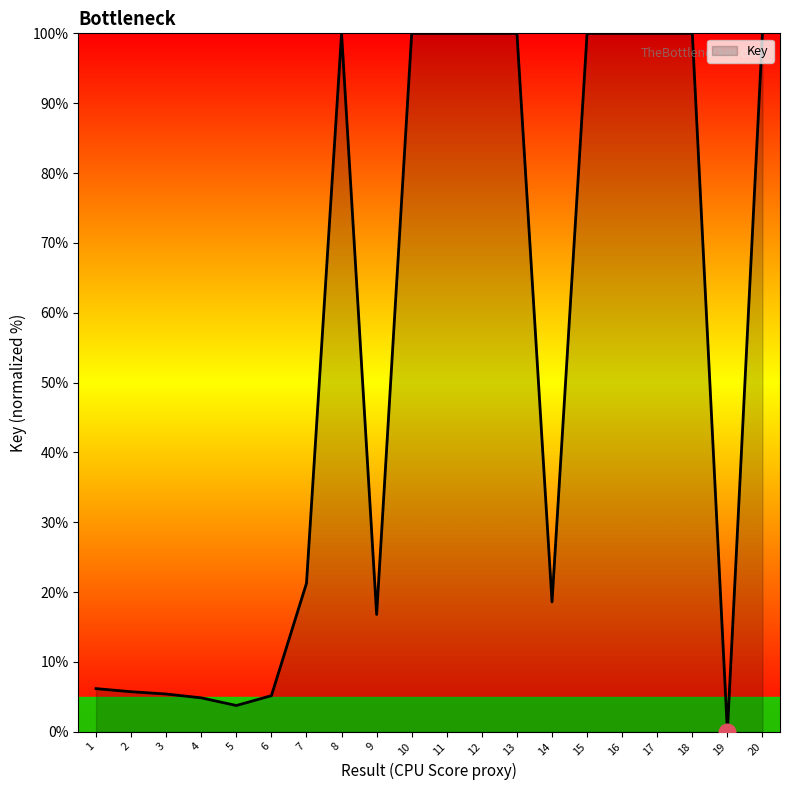

What is the difference between the maximum and minimum values?

100.0